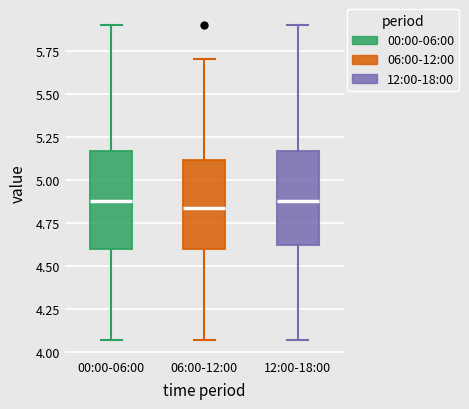

Reading left to right, transcribe this box plot: for each box, give where its median line is, the range the box spans, and where its two whiskers end, as read against the y-axis. The values are not printed on the chart, so give them approximately, as read against the axis.

00:00-06:00: median 4.90, box 4.60 to 5.15, whiskers 4.05 to 5.90
06:00-12:00: median 4.85, box 4.60 to 5.10, whiskers 4.05 to 5.70
12:00-18:00: median 4.90, box 4.60 to 5.15, whiskers 4.05 to 5.90